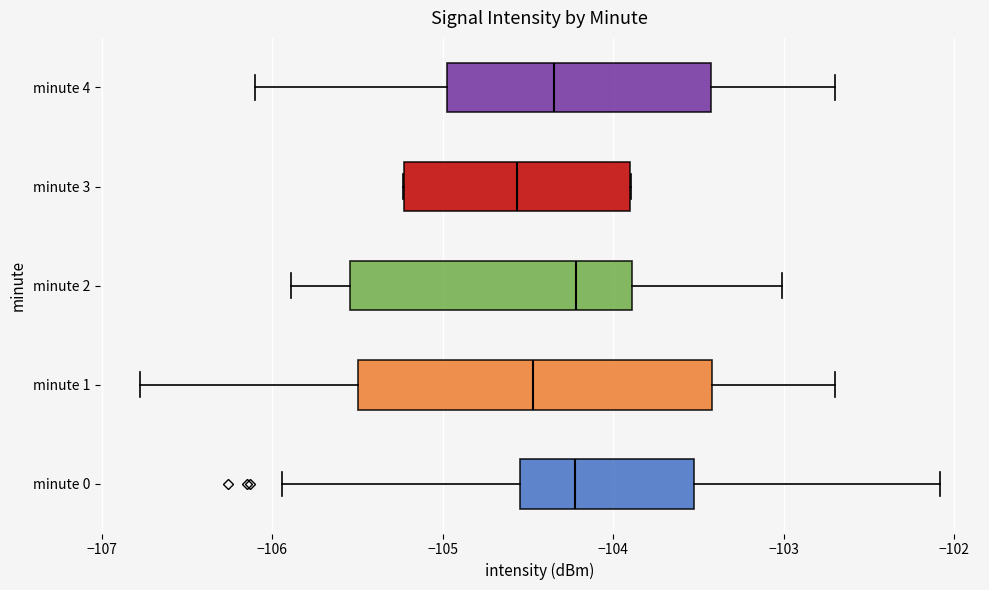

Which box is the widest, from its left edge to its right edge?

minute 1